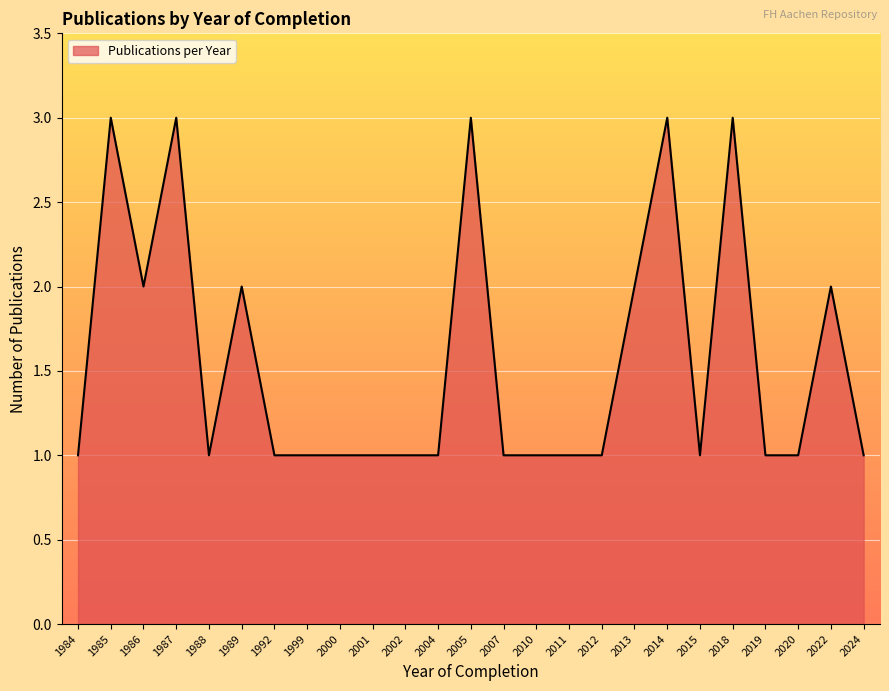

Where is the first local maximum?

1985